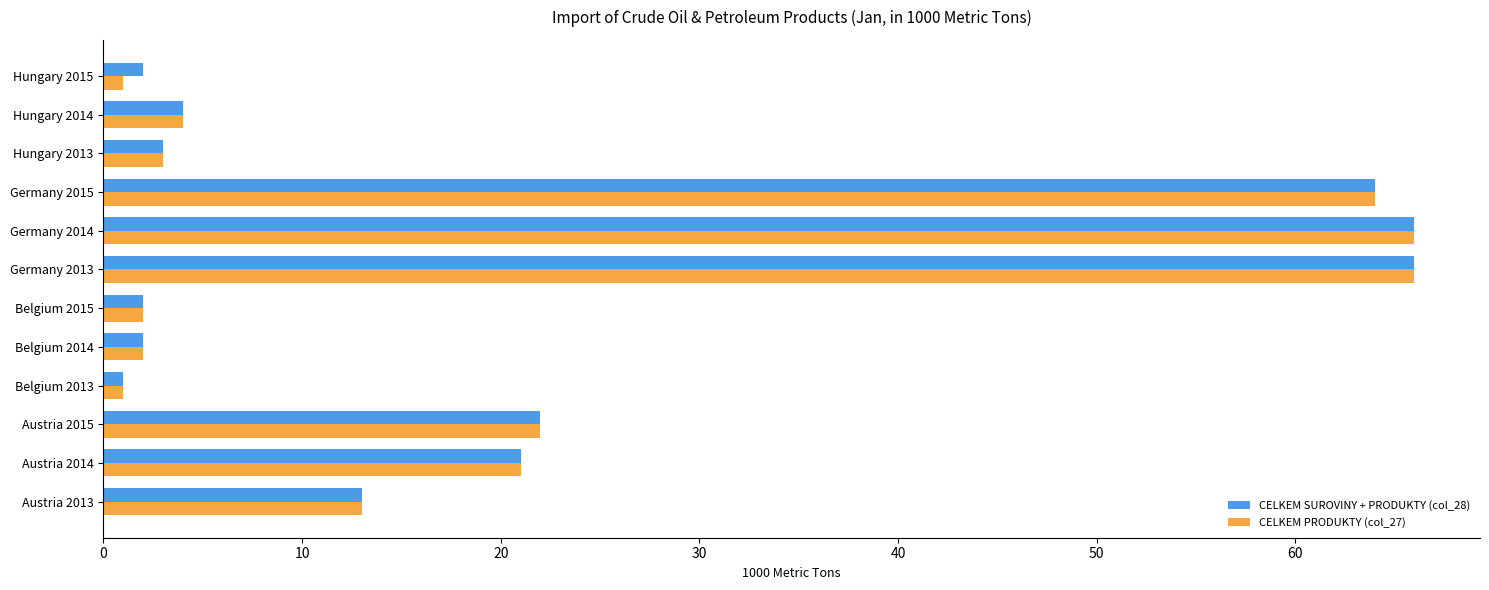

What is the sum of all CELKEM SUROVINY + PRODUKTY (col_28) values?

266